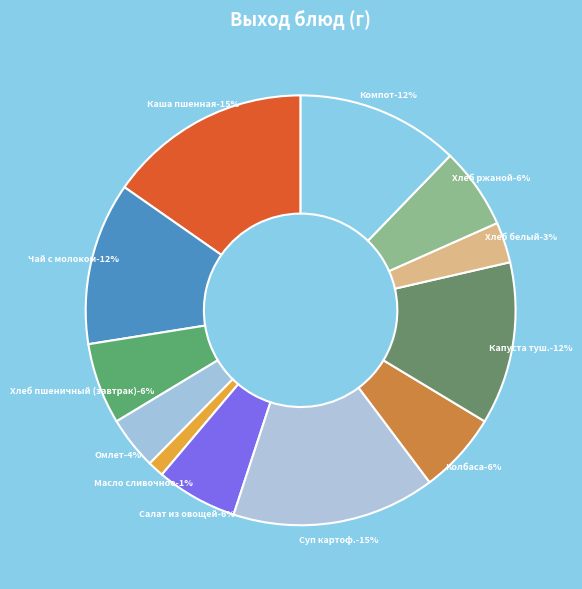

Count the number of slices in the pie.

12